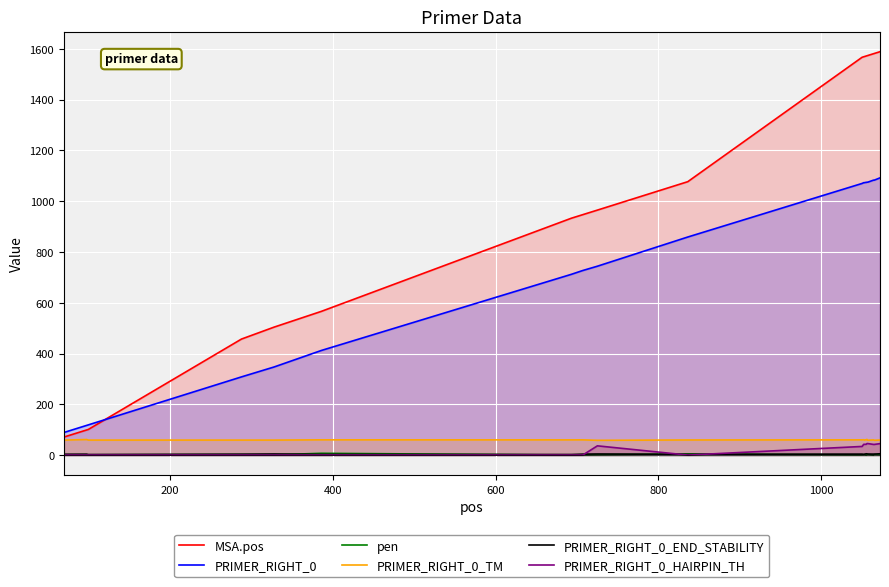

Which series has the widest spread of values?

MSA.pos